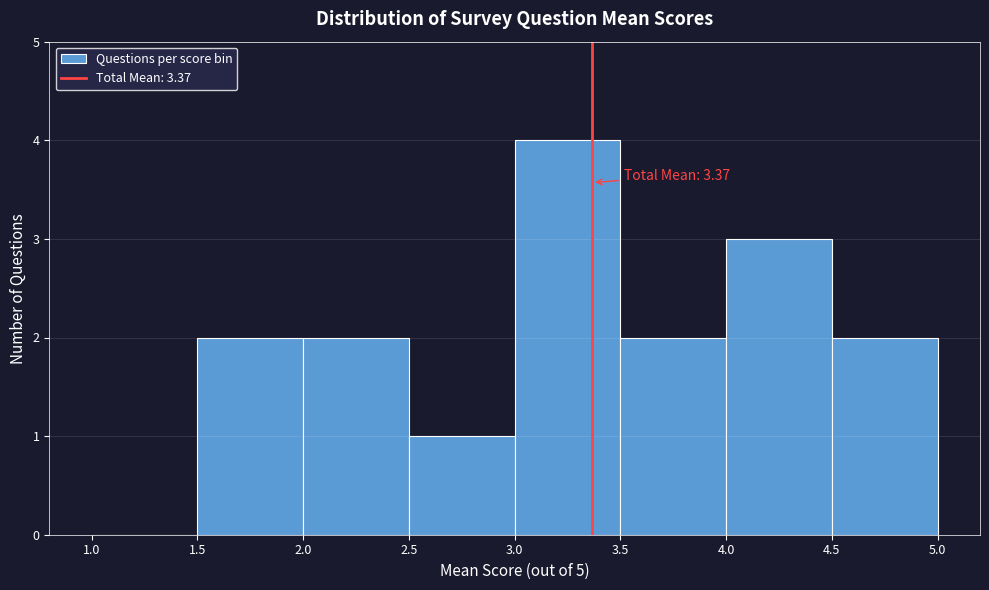

Over which range of the x-axis is the bar tallest?

3.0 to 3.5